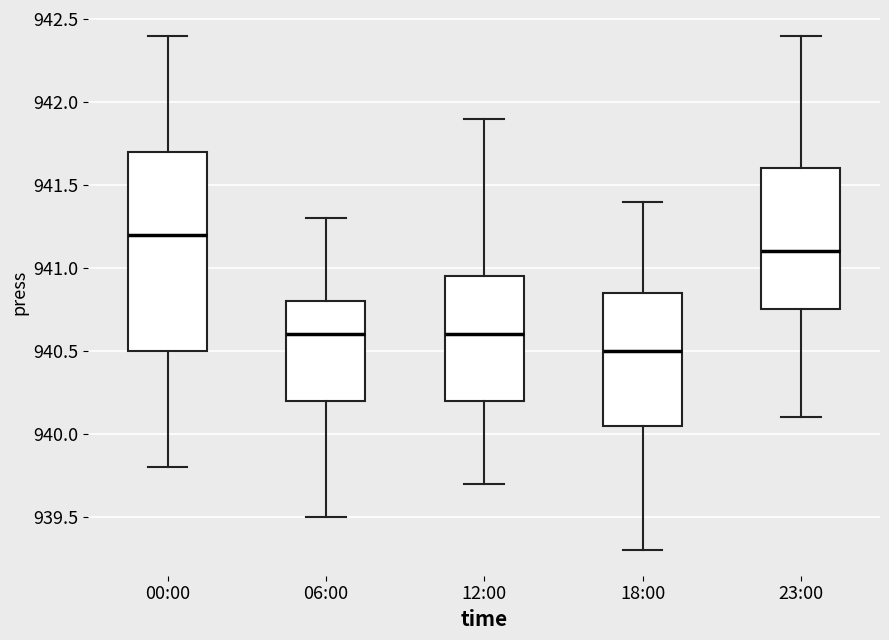

Where does the lower whisker of the box for 23:00 end on the y-axis? The values are not printed on the chart, so give them approximately, as read against the axis.

940.10